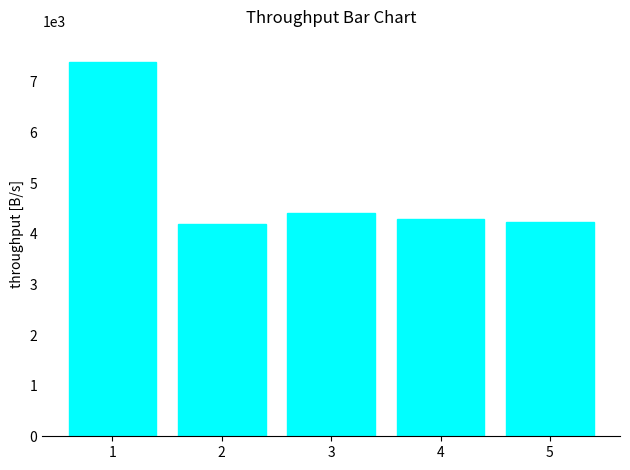

How many bars are there in total?

5